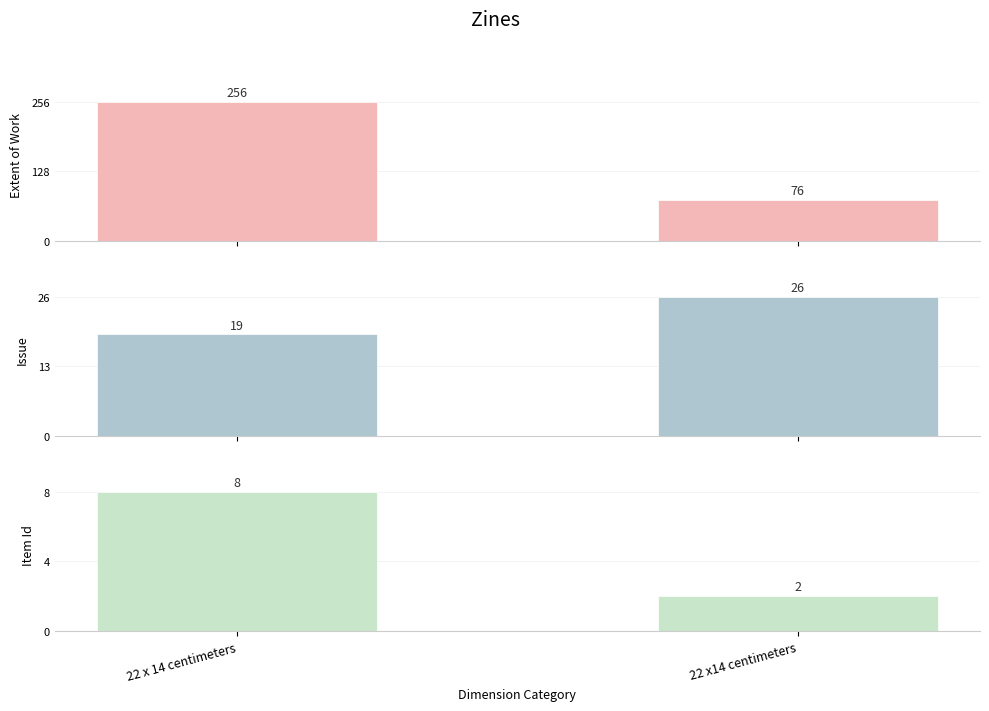

At which label is Item Id closest to 5?

22 x 14 centimeters